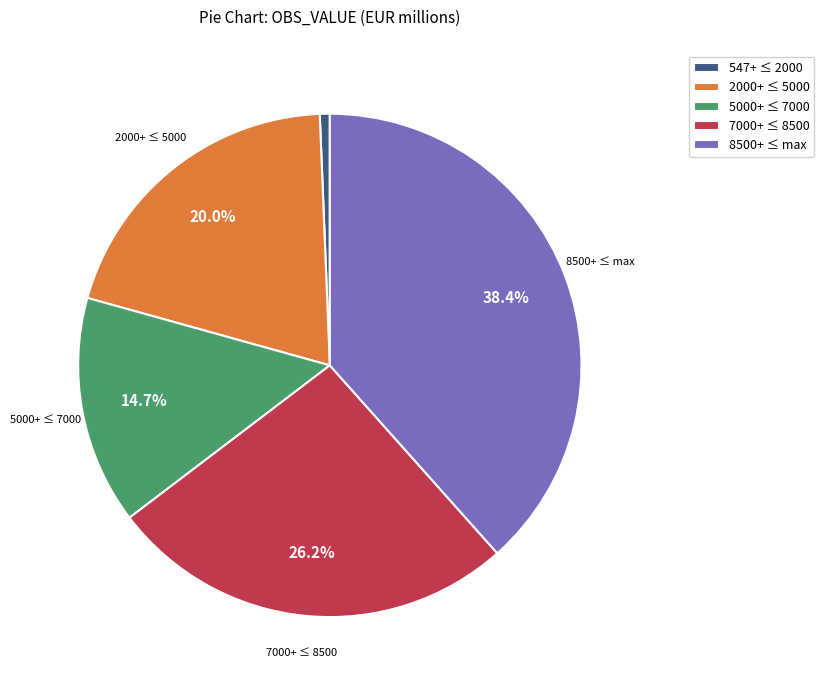

To the nearest percent, what is the average slice percentage?

20%